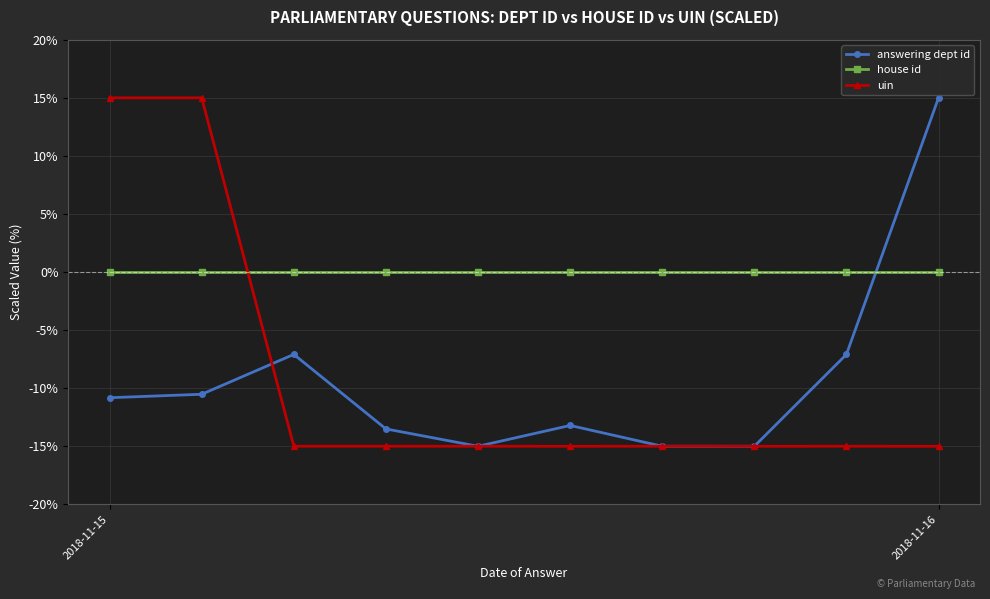

True or false: uin and house id cross at least once.

True